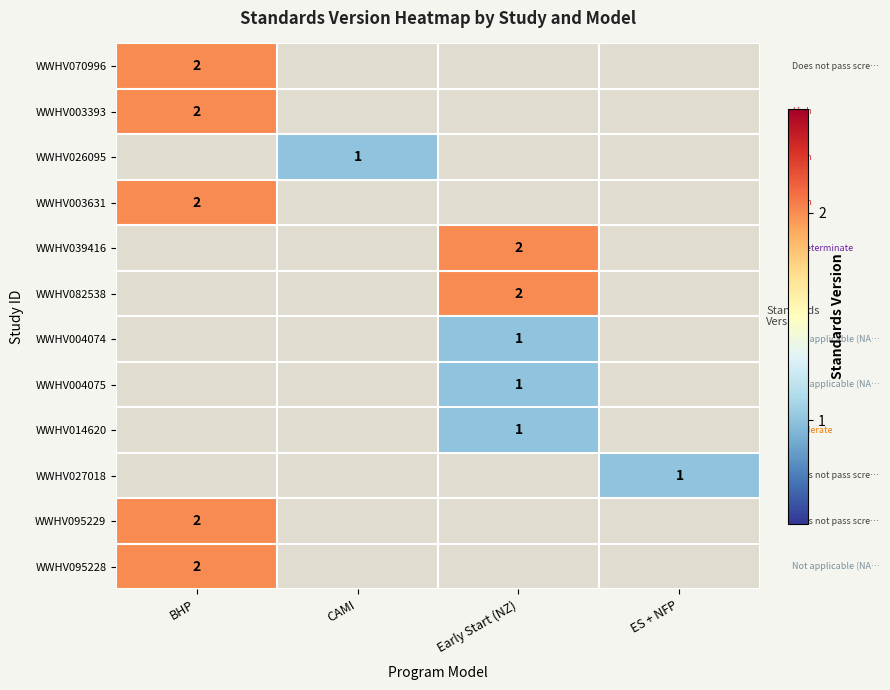

At which category does the chart reach its peak across all series?

BHP